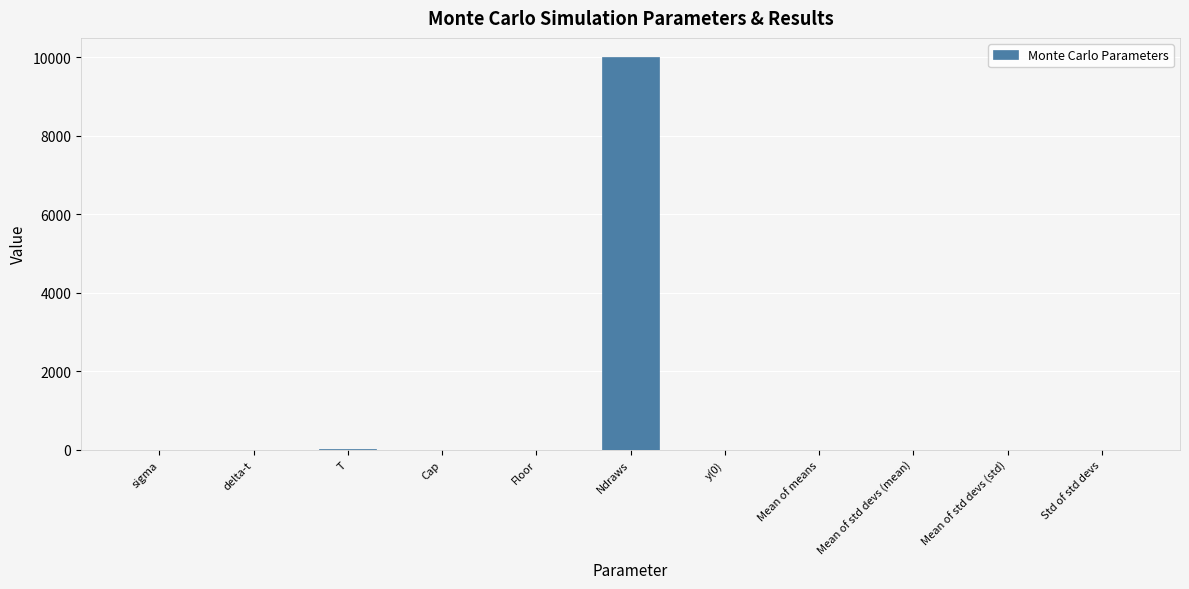

True or false: the data shows 10000.0 at Ndraws.

True